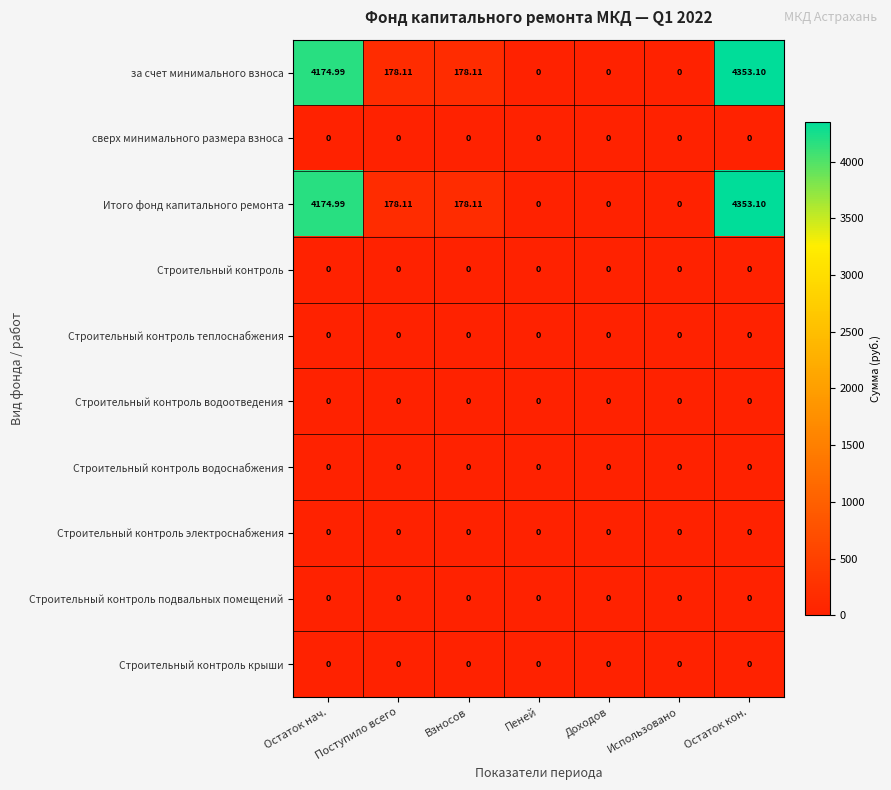

Which label corresponds to the largest value in the chart?

Остаток кон.